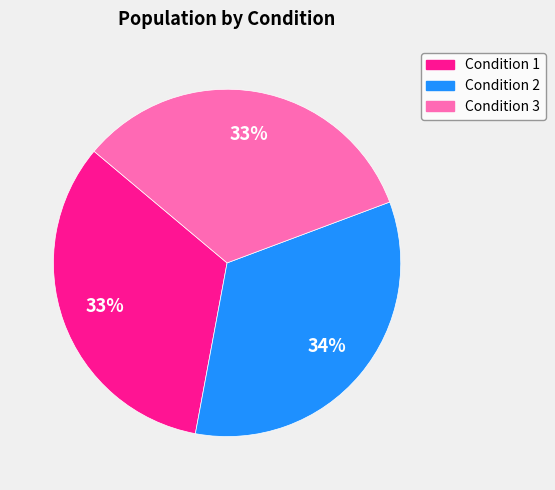

To the nearest percent, what percentage of the pie is Condition 2?

34%